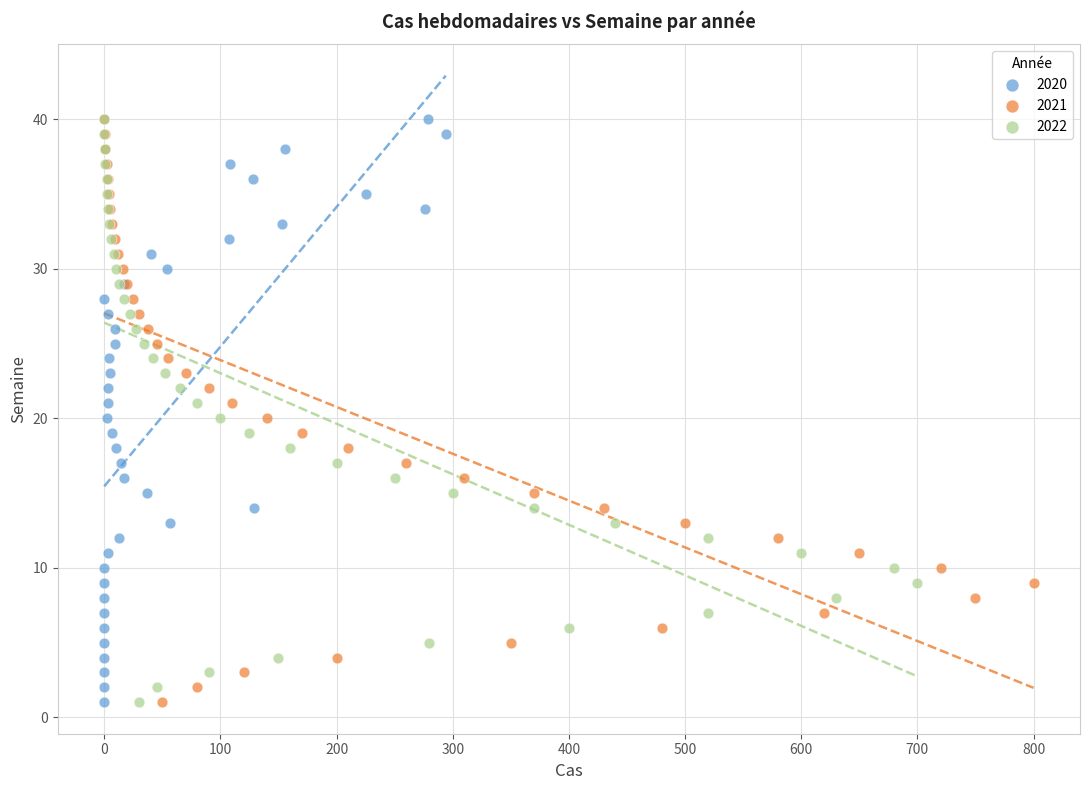

What are all the series names shown in the legend?

2020, 2021, 2022